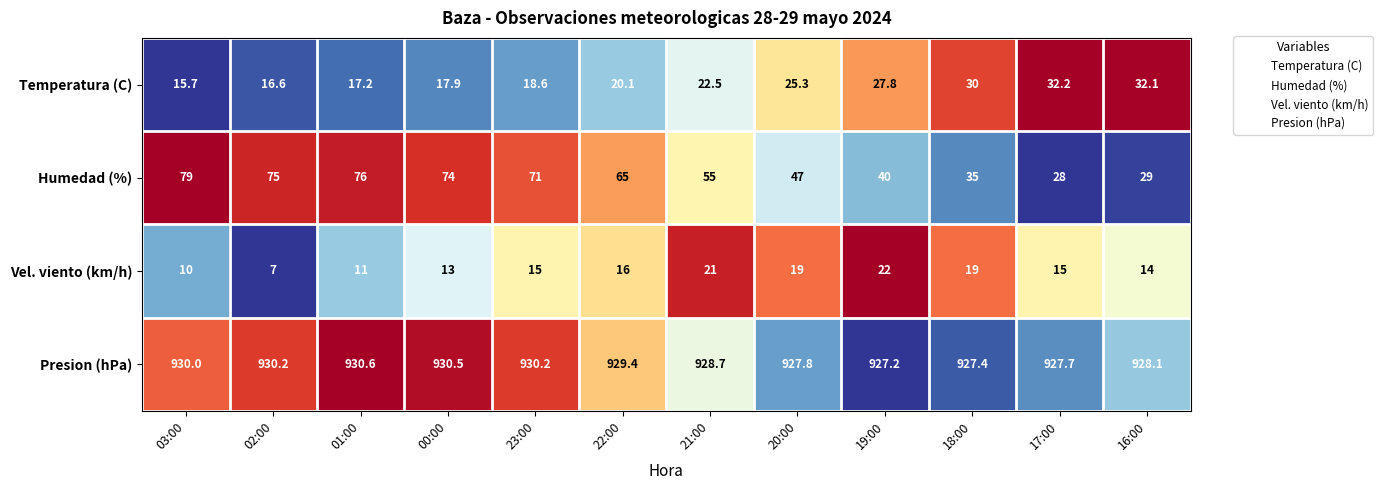

Where is Presion (hPa) nearest to the value 928?

16:00